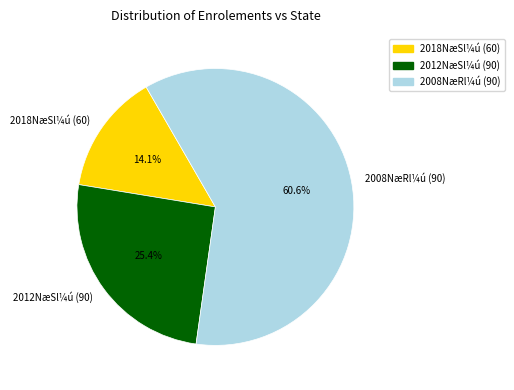

Is the sum of 2012NæSl¼ú (90) and 2018NæSl¼ú (60) greater than half?

No